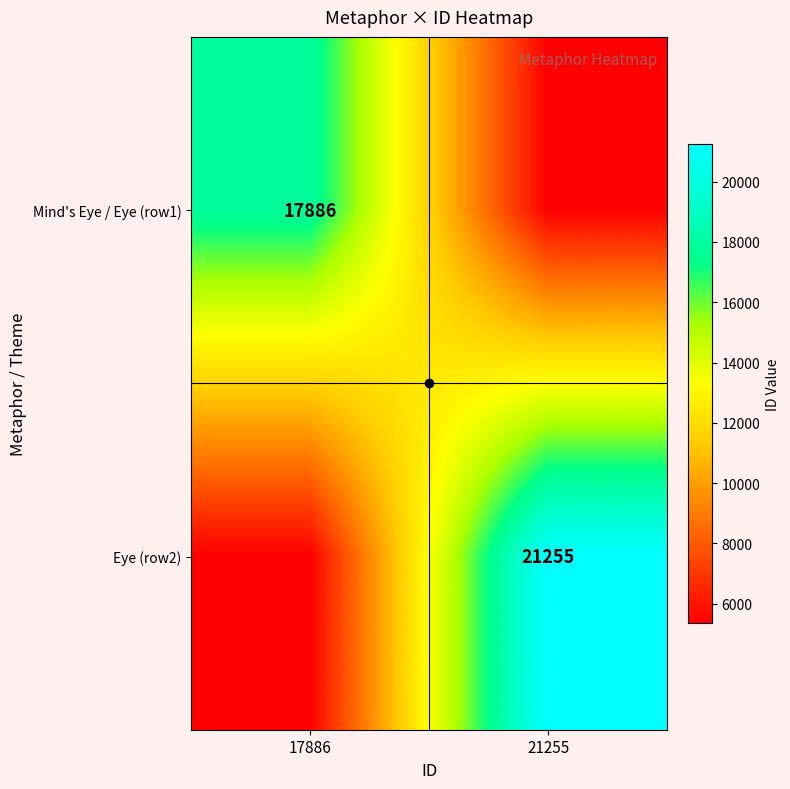

Rank the categories by Eye (row2) value from highest to lowest.

21255, 17886